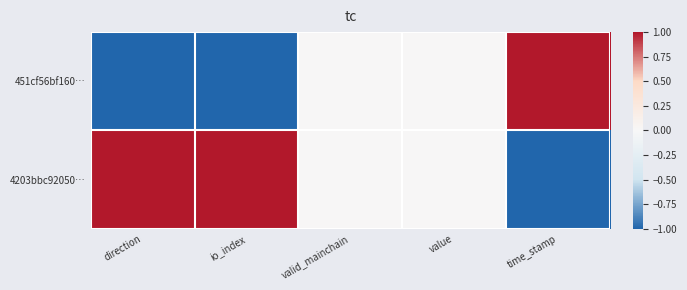

Reading left to right, what are all the values shown in this chart?

451cf56bf160…: direction=-1	io_index=-1	valid_mainchain=0	value=0	time_stamp=1
4203bbc92050…: direction=1	io_index=1	valid_mainchain=0	value=0	time_stamp=-1